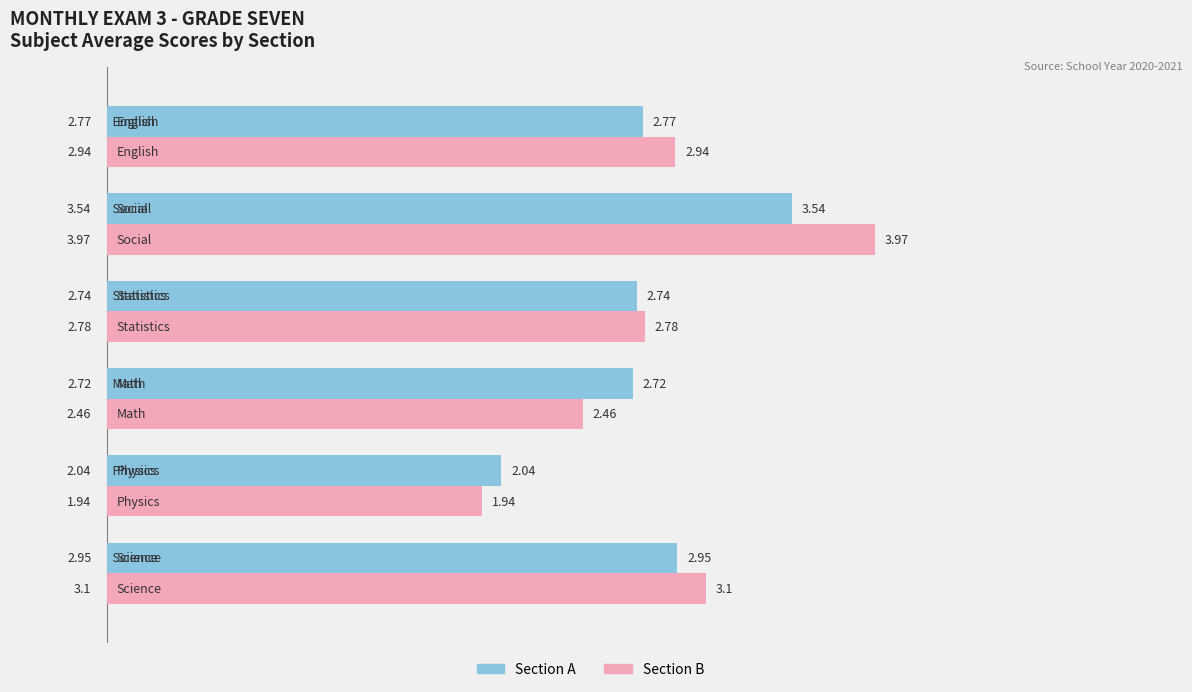

Rank the series by their maximum value, from highest to lowest.

Section B, Section A